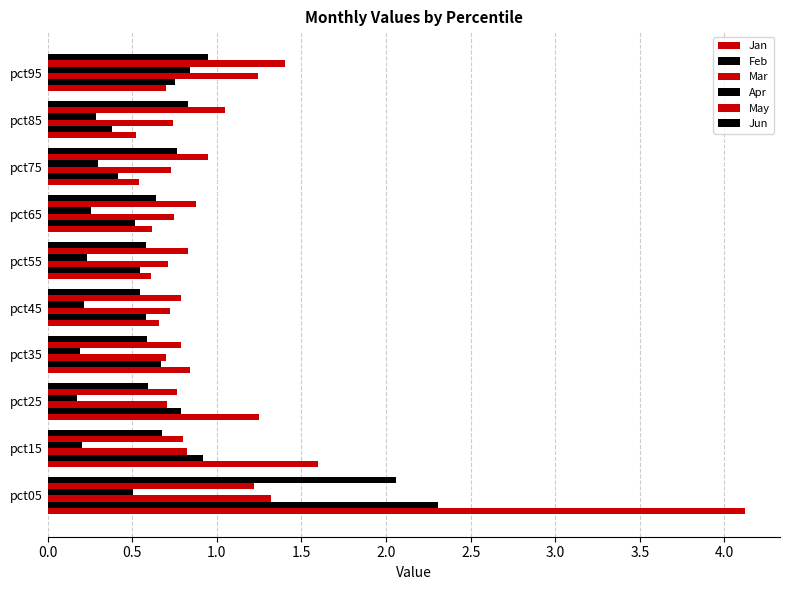

Count the number of categories in the chart.

10